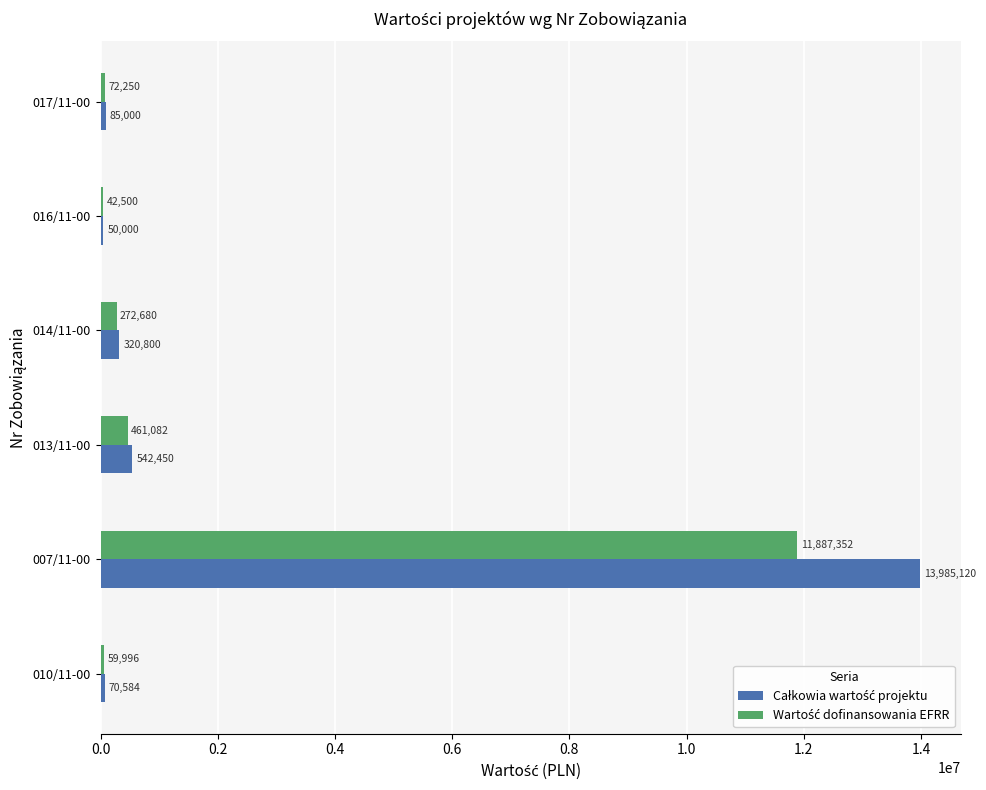

At which category is the sum across all series the highest?

007/11-00